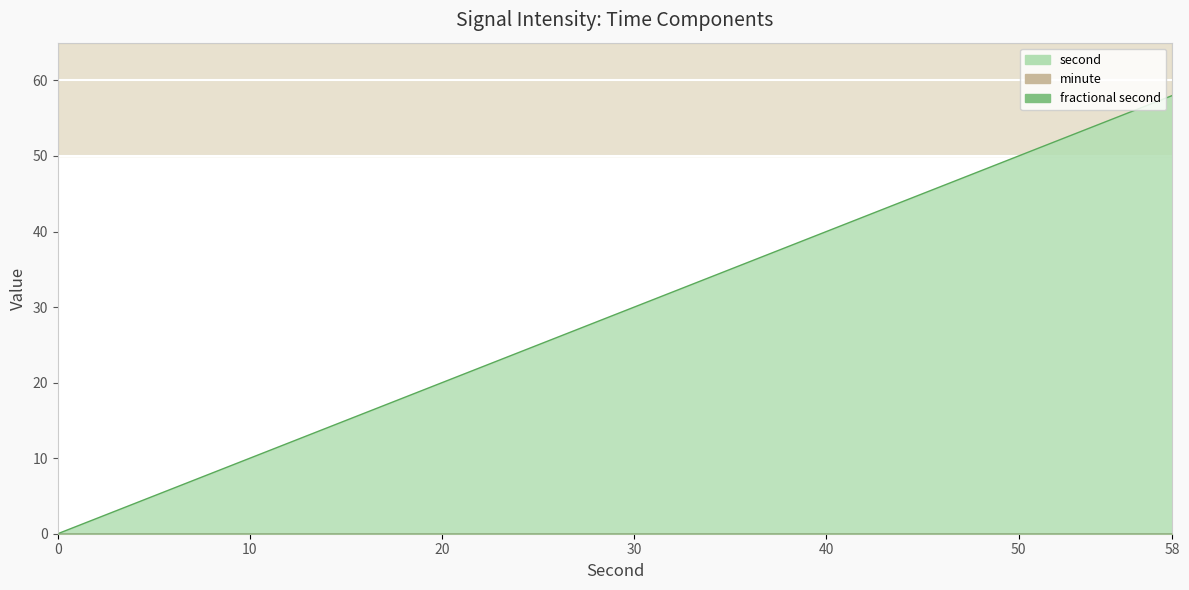

What is the difference between the highest and lowest values at 40?

40